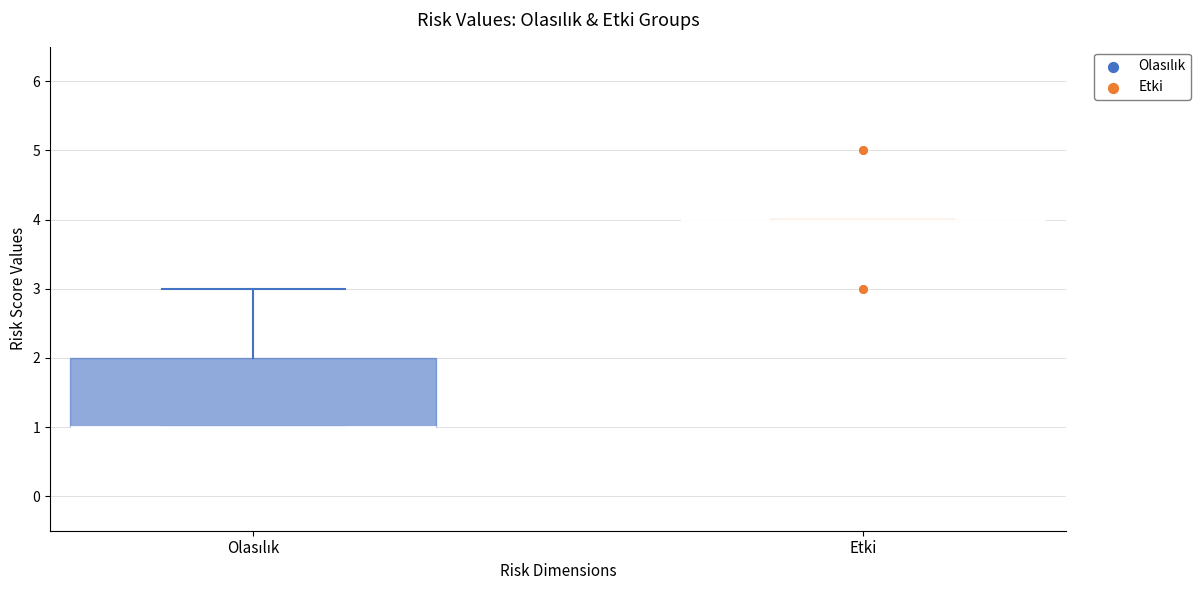

Comparing the boxes themselves (not the whiskers), which one is the tallest?

Olasılık